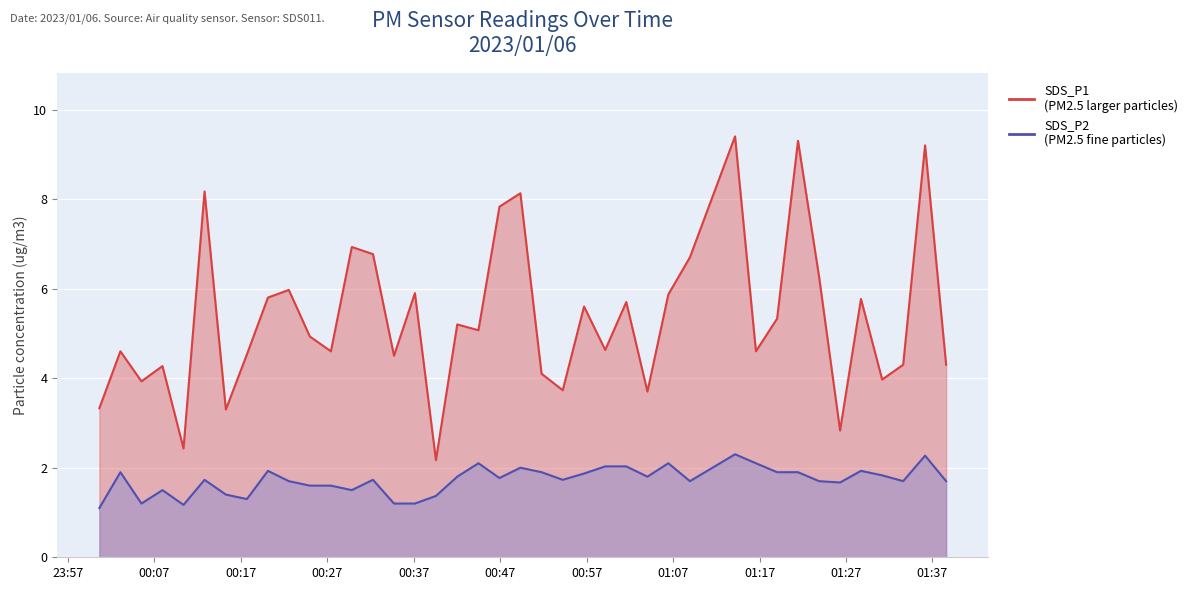

Which category has the lowest value across all series?

2023/01/06 00:00:38